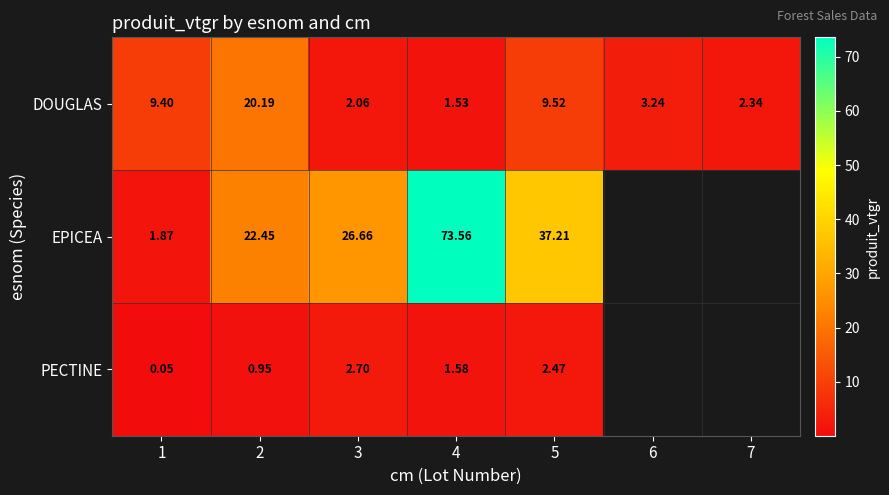

The PECTINE series shows 4.0 at 5. True or false?

False